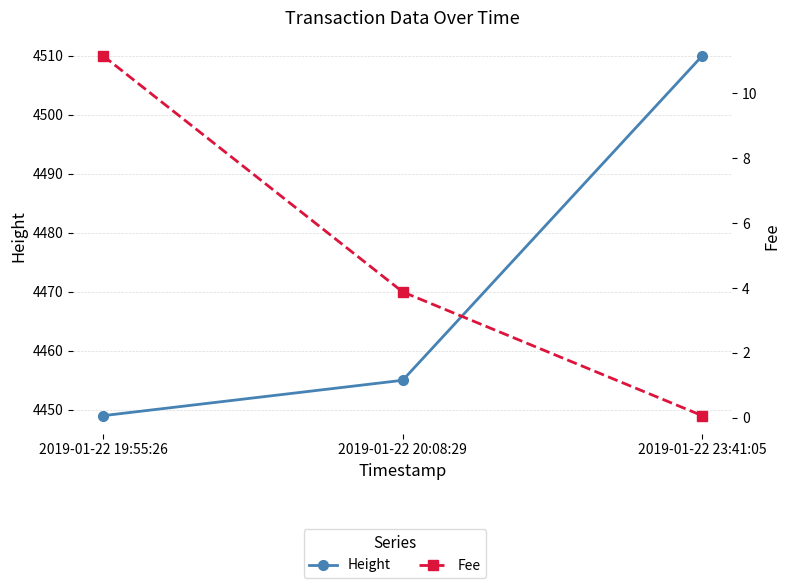

Is it true that Height equals 1301.9 at 2019-01-22 20:08:29?

False